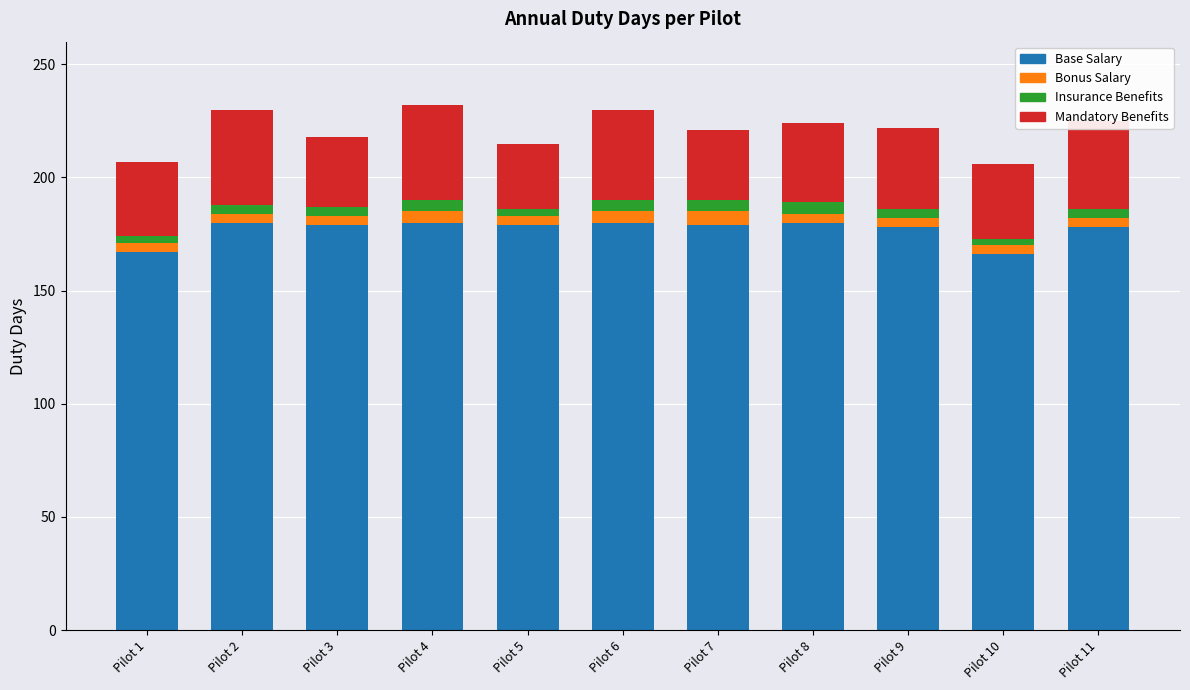

What is the average value of the Base Salary series?

177